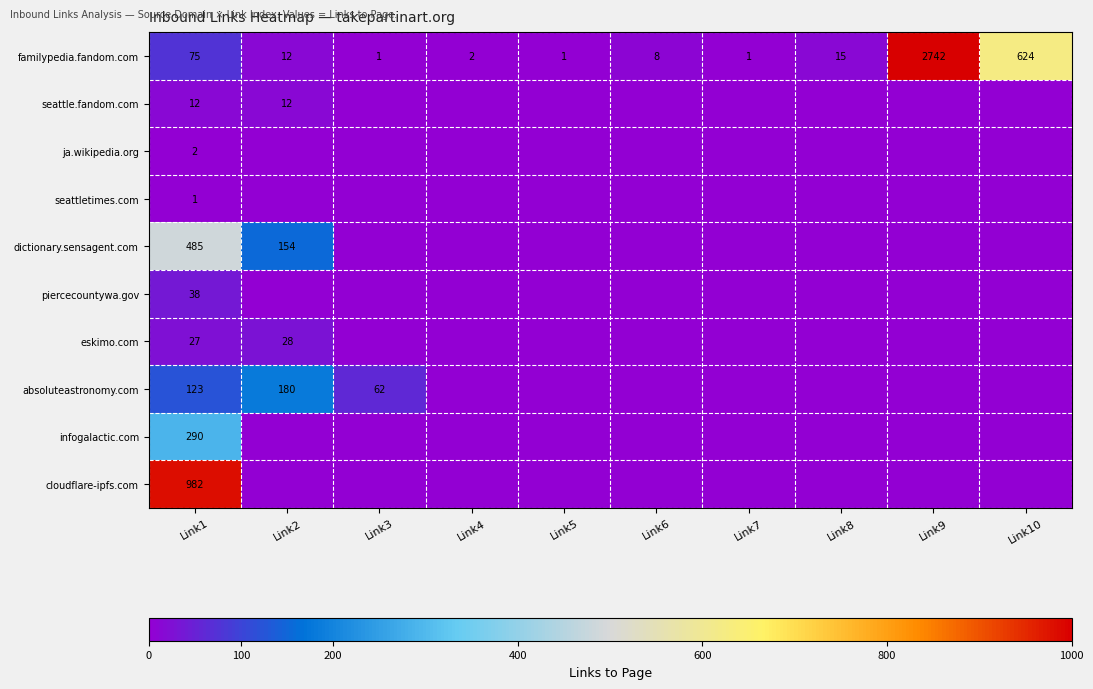

What is the spread (max minus min) of values at Link8?

15